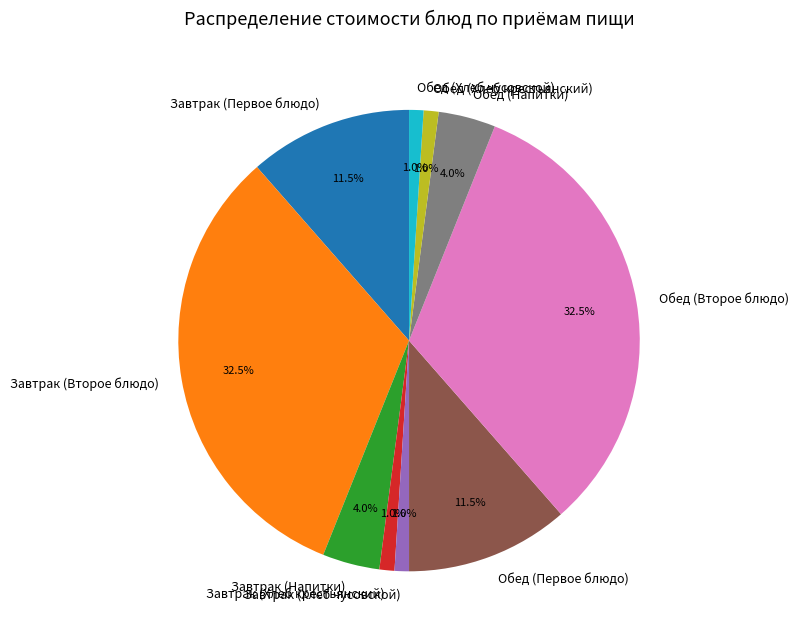

Count the number of slices in the pie.

10